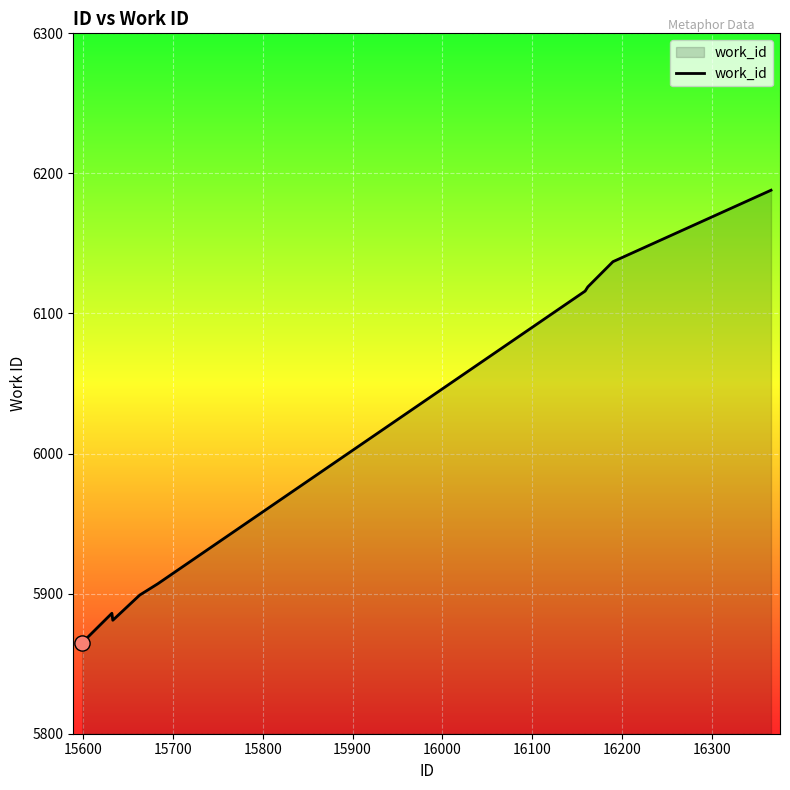

What is the difference between the maximum and minimum values?

323